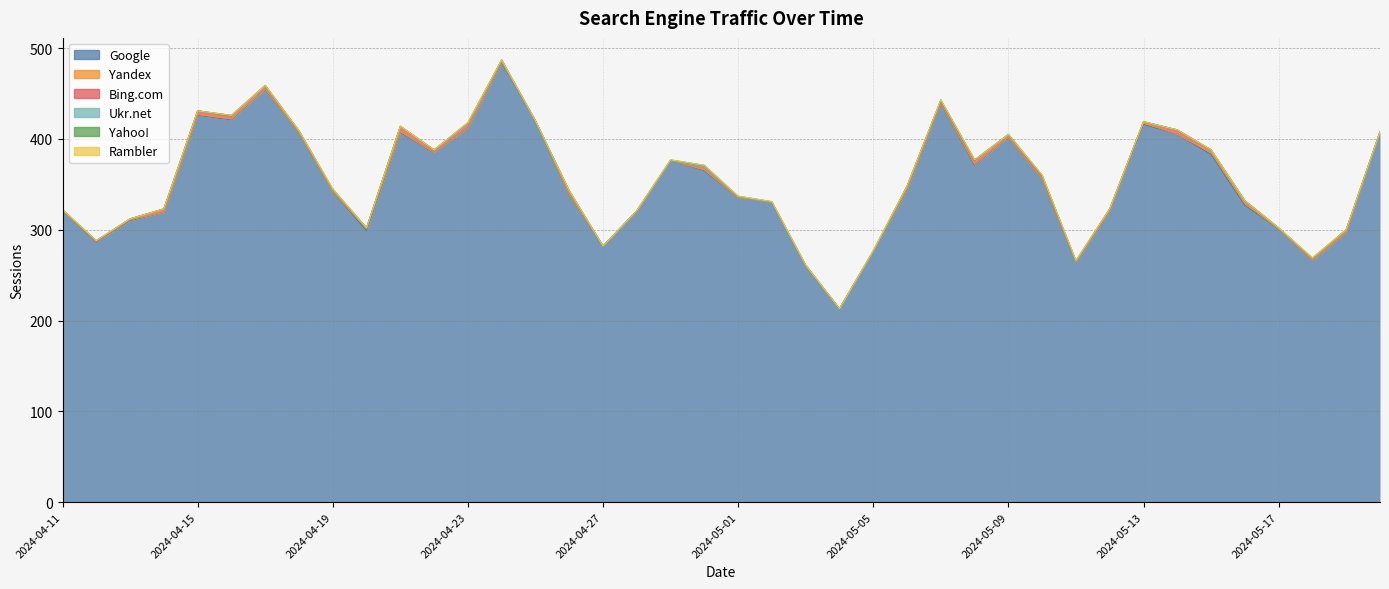

Reading right to left, what are all the values shown in this chart?

Google: 407	297	266	301	327	383	405	416	321	264	356	402	371	440	344	276	213	260	330	335	365	376	320	282	339	420	484	412	385	407	299	342	407	455	421	426	319	310	287	321
Yandex: 0	0	0	0	2	2	0	2	0	0	0	0	1	0	1	0	0	0	0	0	1	0	0	0	0	0	1	0	0	1	2	0	0	0	1	1	0	1	0	0
Bing.com: 1	3	2	1	3	3	5	1	2	1	3	3	4	2	3	0	0	1	0	1	3	0	1	0	4	0	2	5	3	6	1	2	2	4	3	4	4	1	0	1
Ukr.net: 0	0	0	0	0	0	0	0	0	0	1	0	1	1	0	0	0	0	0	0	0	0	0	0	0	0	0	0	0	0	0	0	0	0	1	0	0	0	1	0
Yahoo!: 0	0	1	0	0	0	0	0	0	1	0	0	0	0	0	1	0	0	1	1	2	1	0	0	0	0	0	1	0	0	0	1	0	0	0	0	0	0	0	0
Rambler: 0	0	0	0	0	0	0	0	0	0	0	0	0	0	0	0	0	0	0	0	0	0	0	0	0	0	0	0	0	0	0	0	0	0	0	0	0	0	0	0